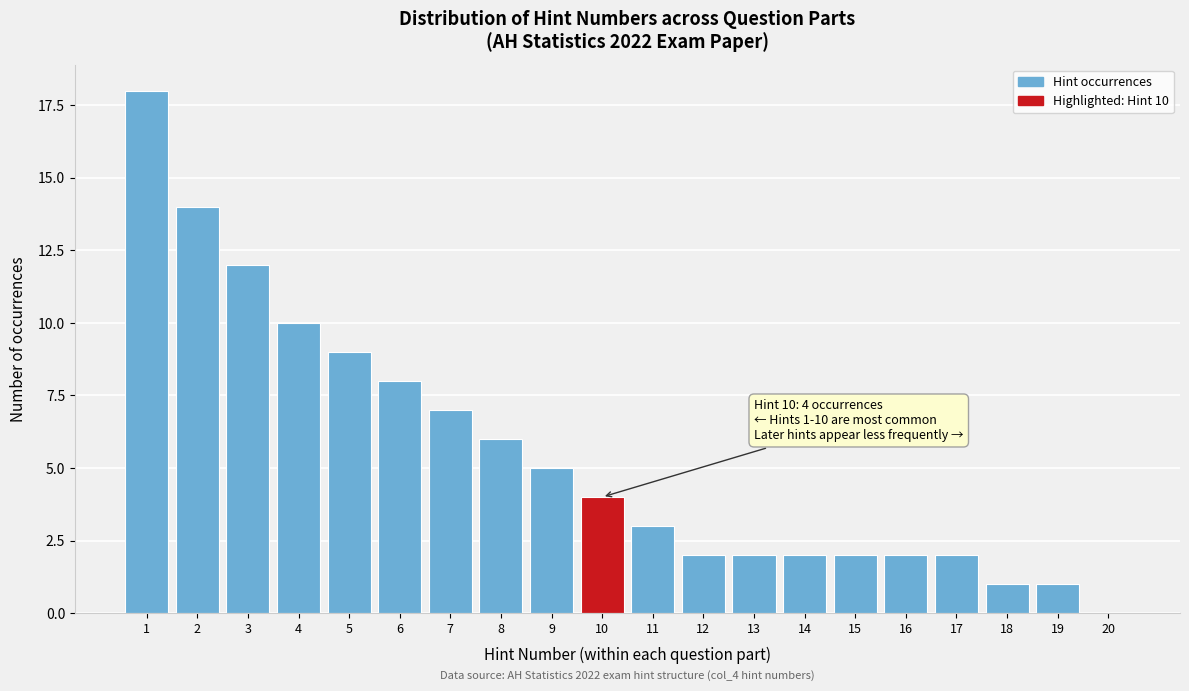

Reading left to right, transcribe all the data shown in this chart.

1=18	2=14	3=12	4=10	5=9	6=8	7=7	8=6	9=5	10=4	11=3	12=2	13=2	14=2	15=2	16=2	17=2	18=1	19=1	20=0